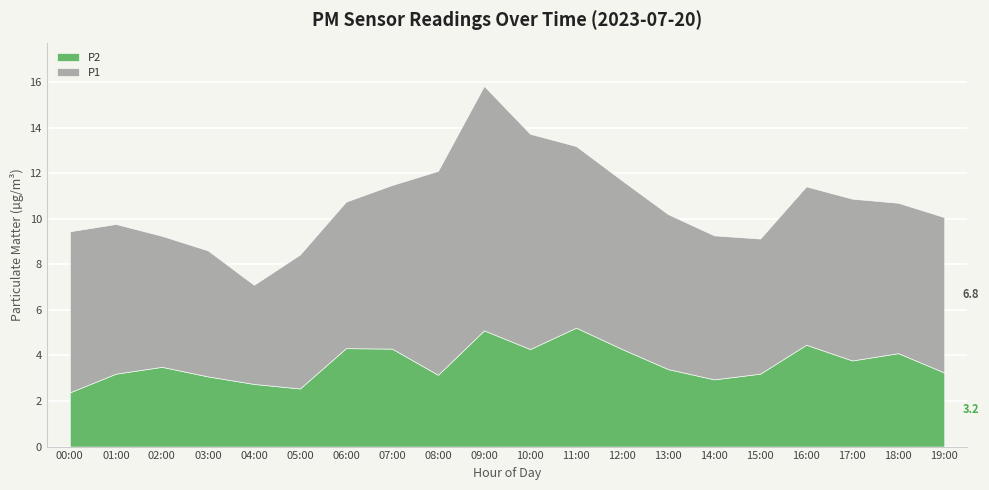

How many values in the P2 series exceed 3?

16